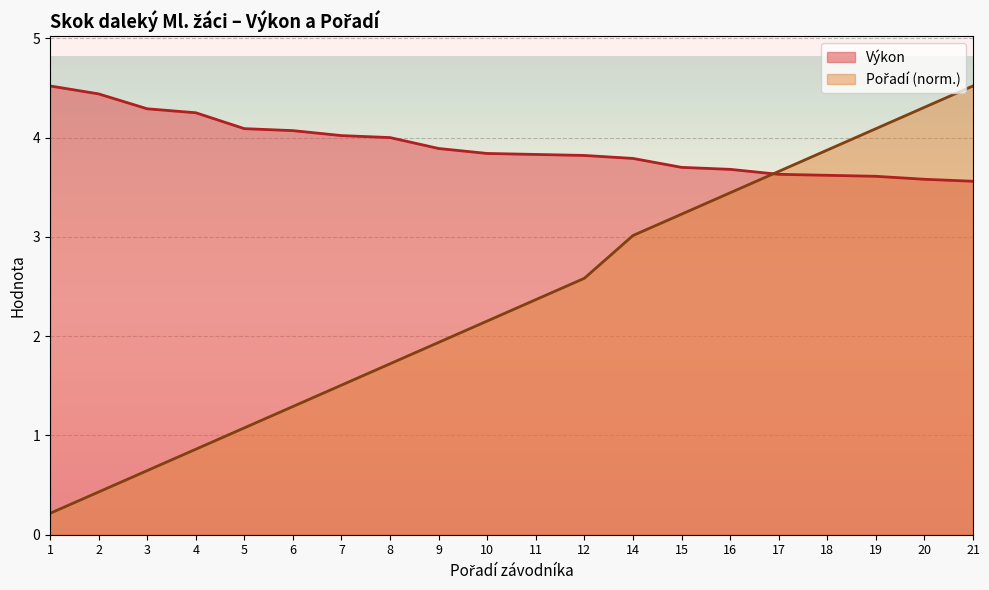

Rank the series at 16 from lowest to highest value.

Pořadí, Výkon